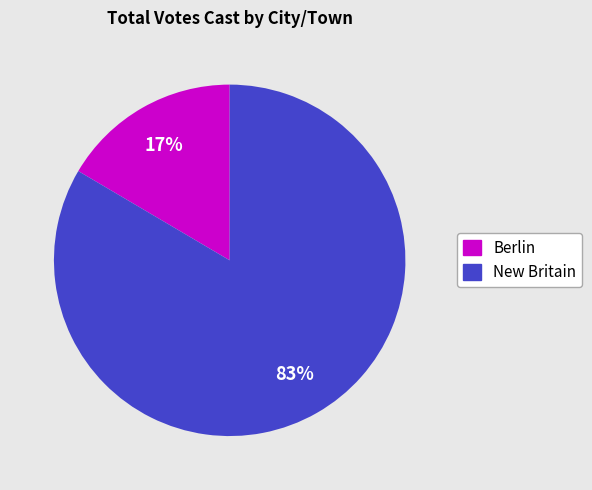

Does any single category account for the majority?

Yes